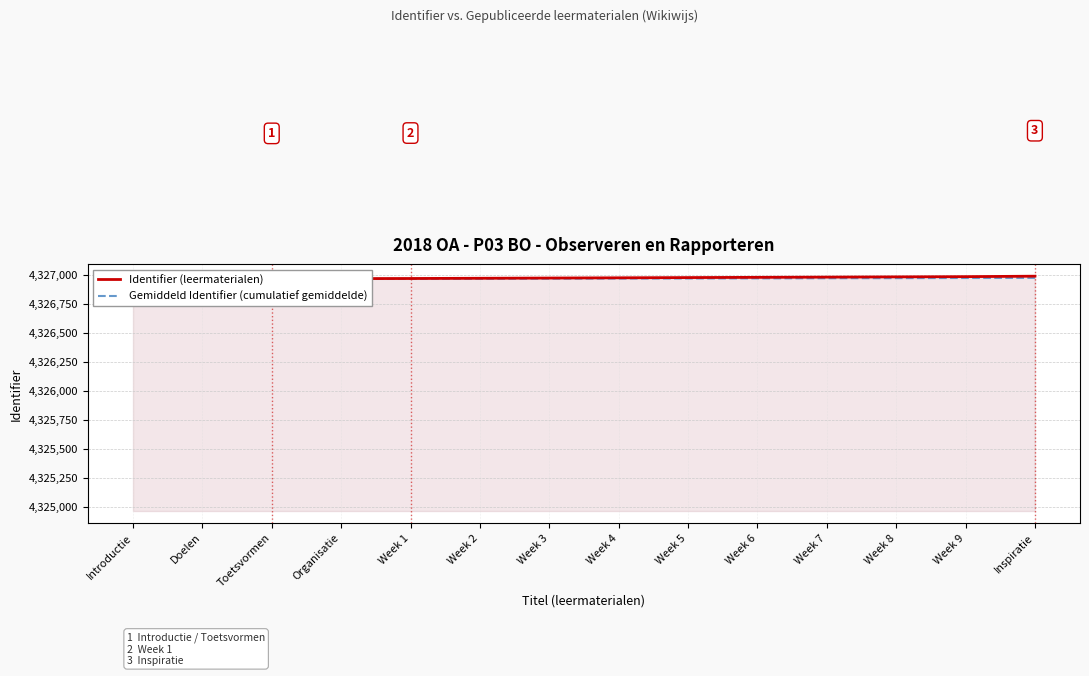

True or false: Gemiddeld Identifier (cumulatief gemiddelde) and Identifier (leermaterialen) intersect in this chart.

False